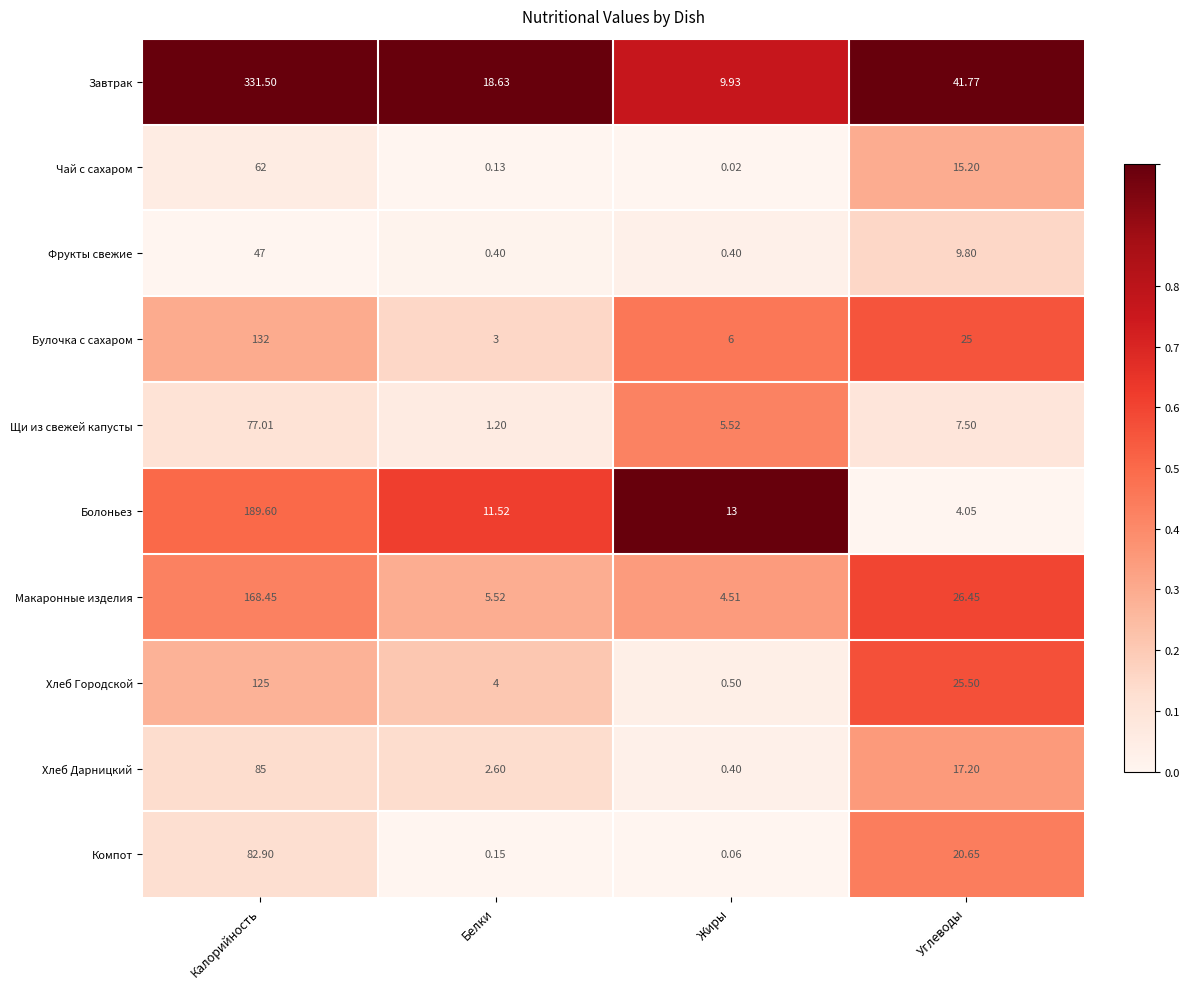

Which category has the highest value in the Хлеб Городской series?

Калорийность